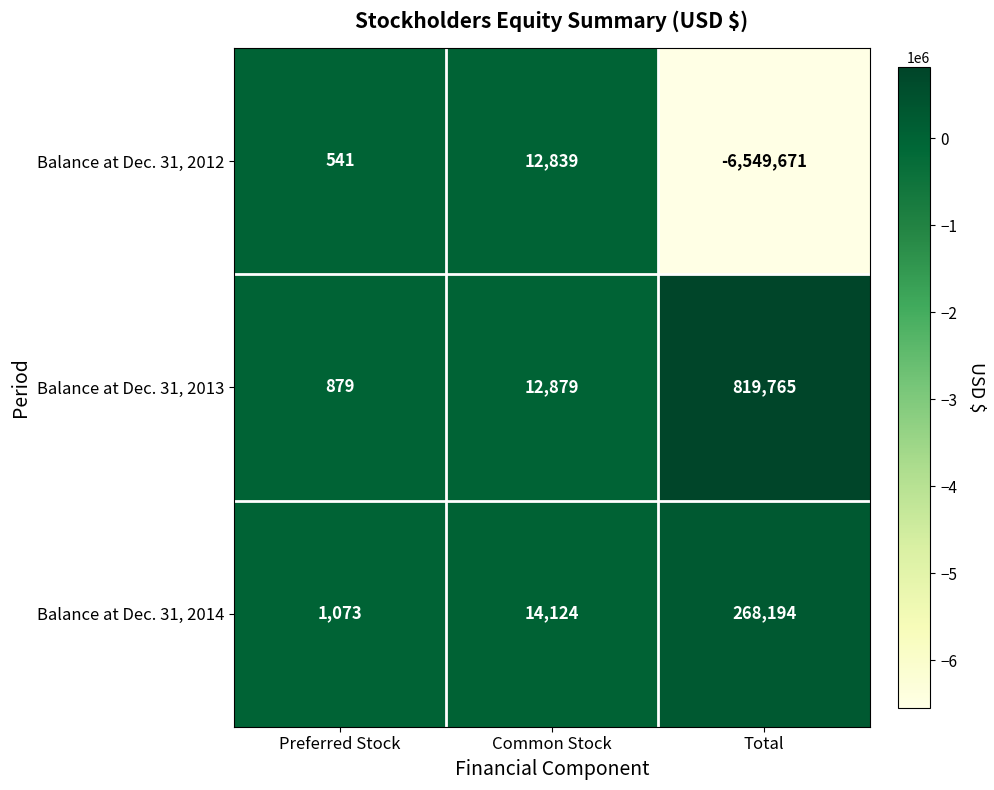

What is the approximate value of Balance at Dec. 31, 2014 at Total?

268194